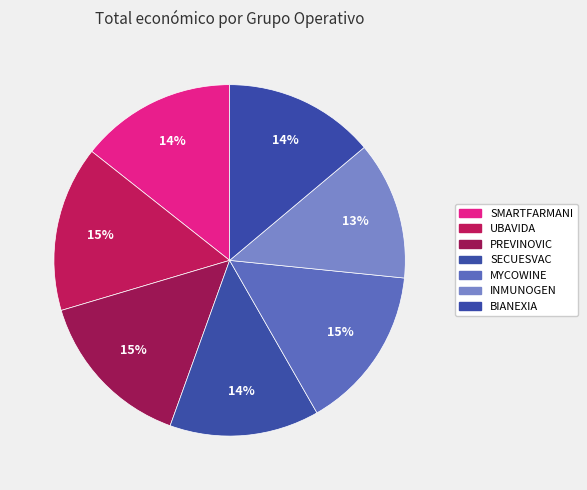

Is there a majority slice in this chart?

No